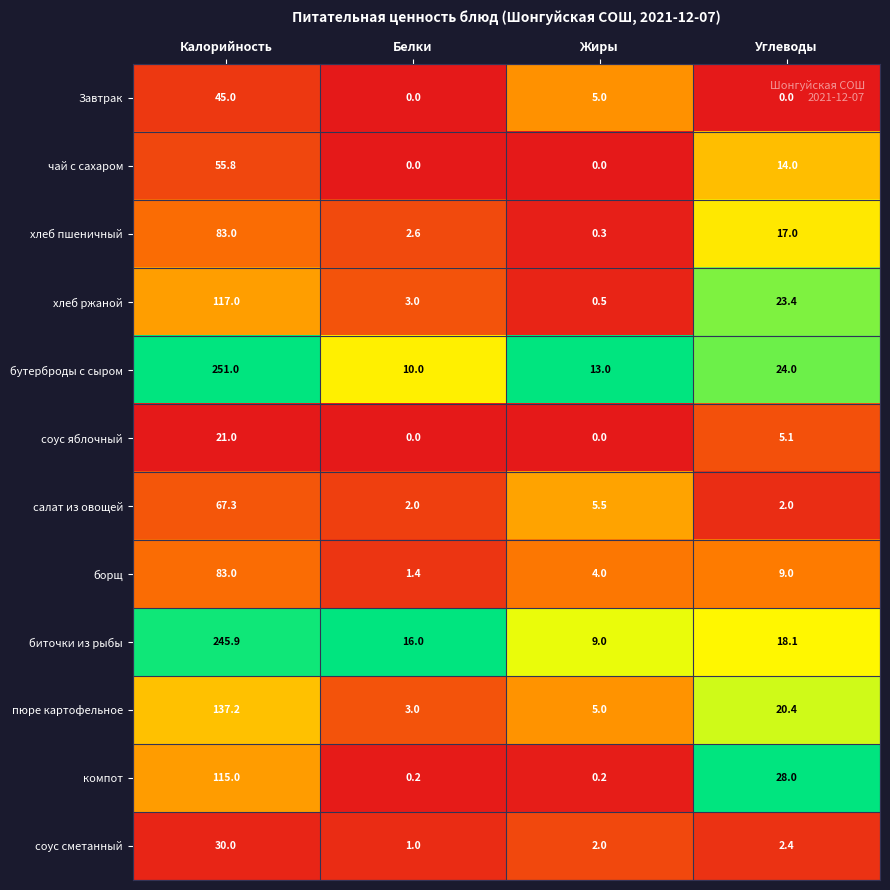

What is the sum of all салат из овощей values?

76.8